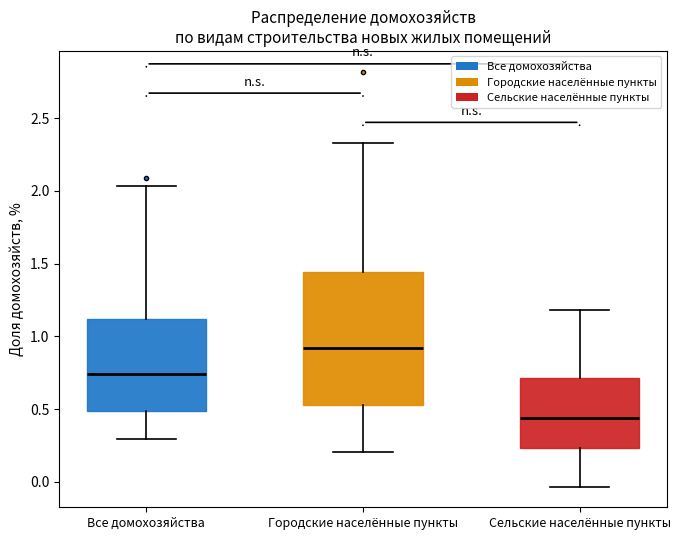

Where does the lower whisker of the box for Городские населённые пункты end on the y-axis? The values are not printed on the chart, so give them approximately, as read against the axis.

0.20